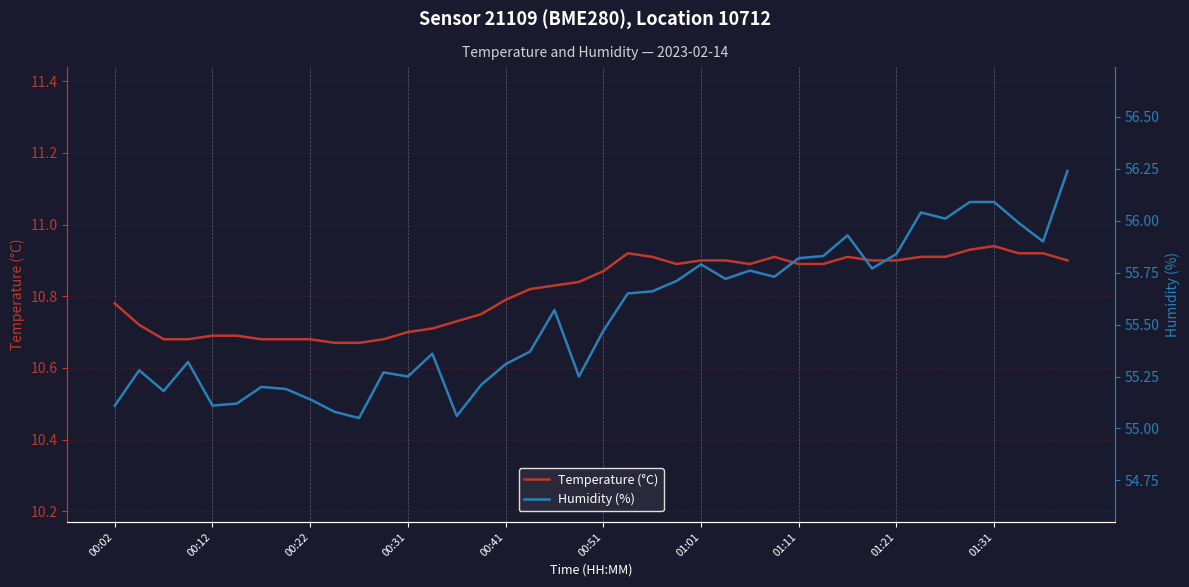

Which series has the widest spread of values?

Humidity (%)